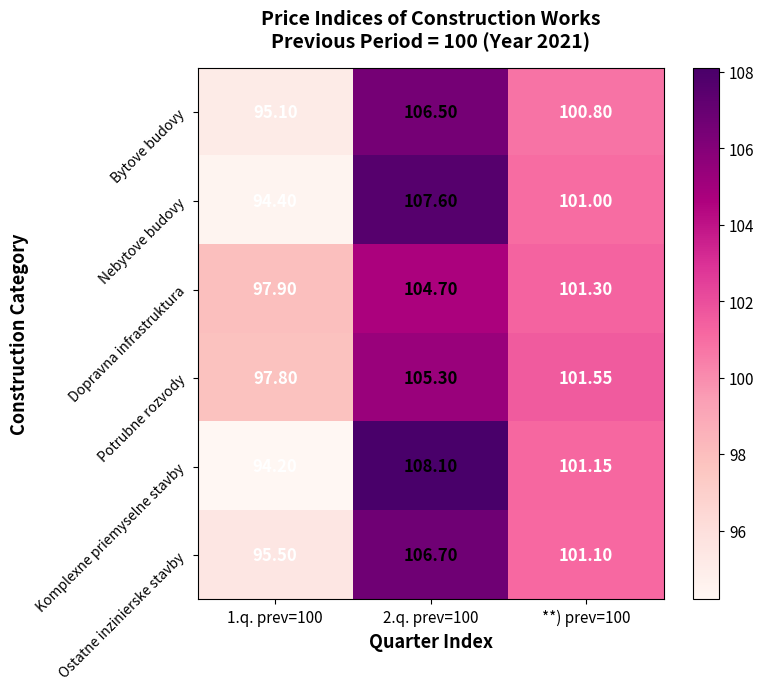

Count the number of categories in the chart.

3